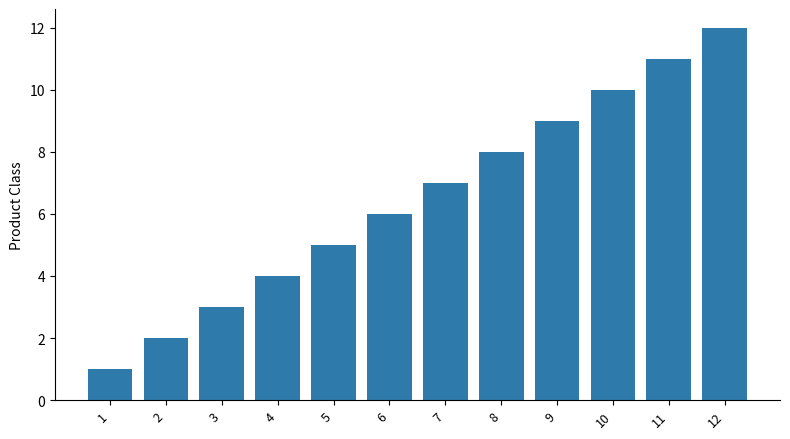

Are the bars grouped side by side (vs. stacked)?

No